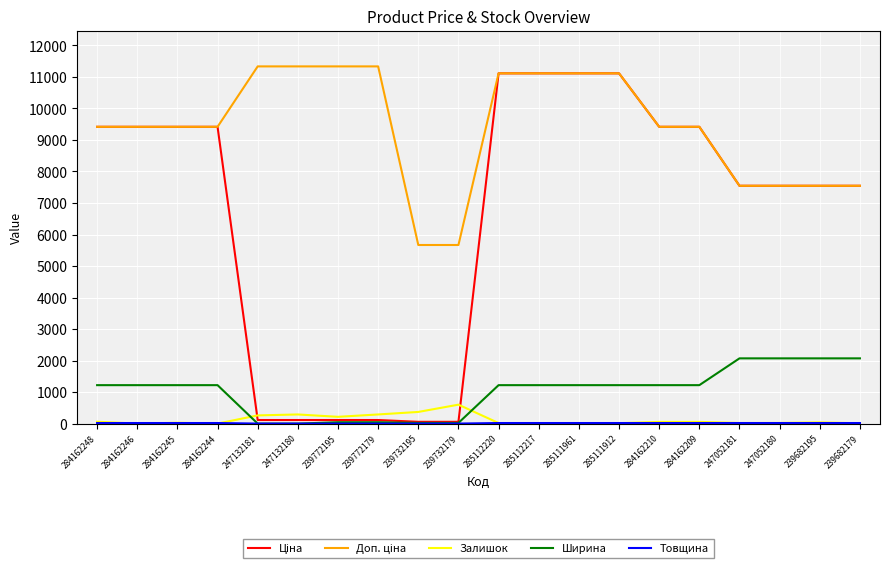

The Ширина series shows 463.3 at 284162209. True or false?

False